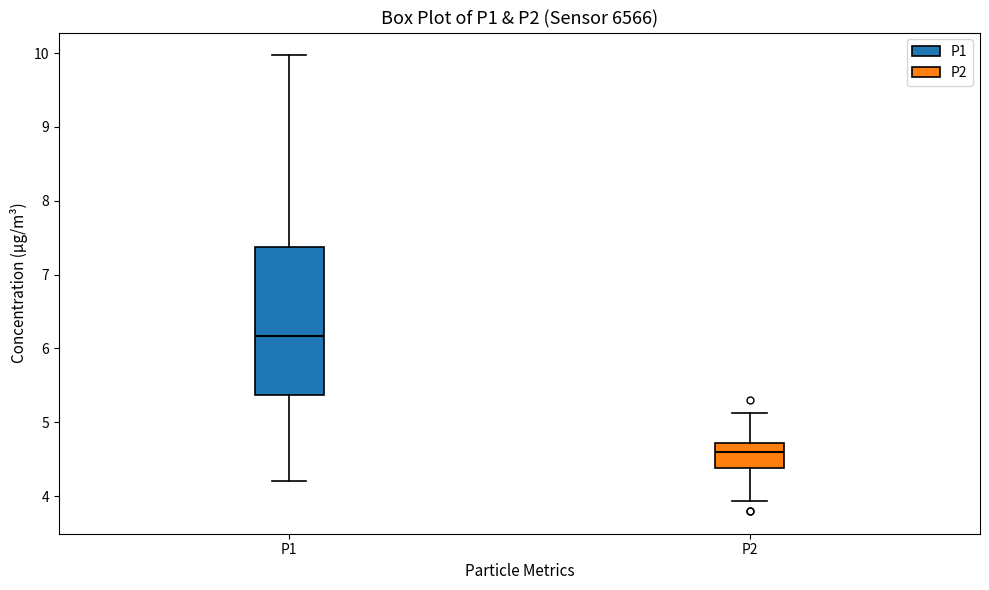

Where is the lower edge of the box for P2 on the y-axis? The values are not printed on the chart, so give them approximately, as read against the axis.

4.4